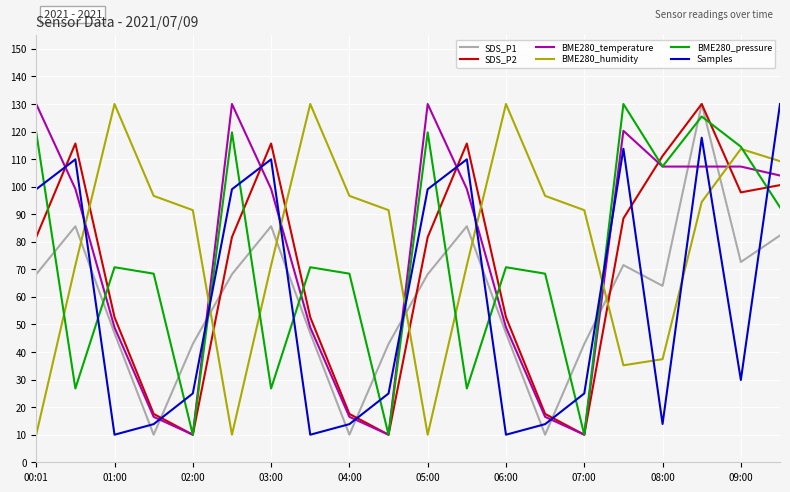

True or false: Samples and BME280_pressure intersect in this chart.

True